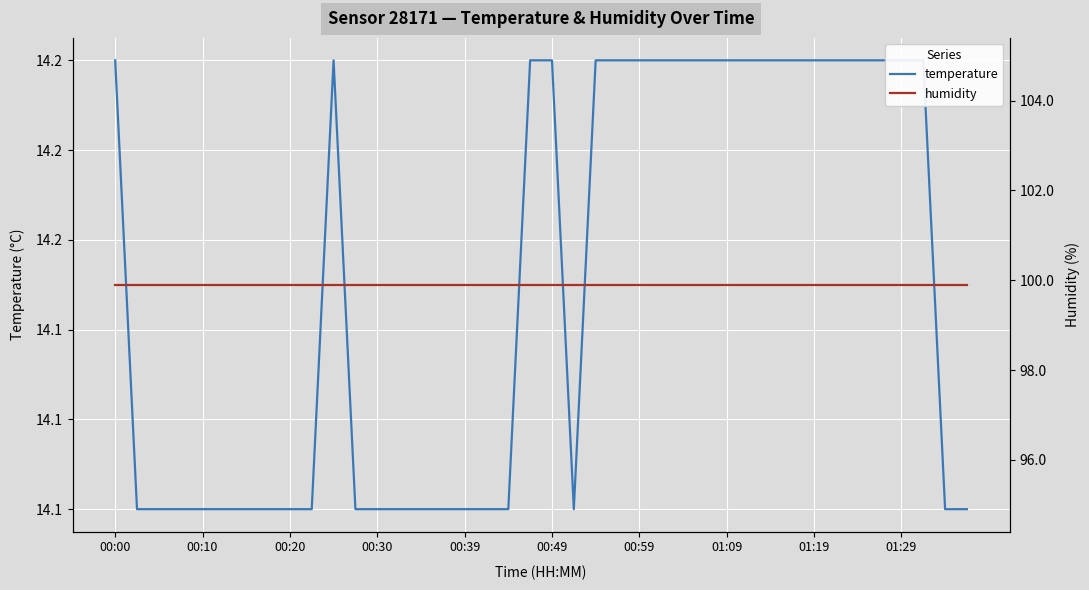

What is the smallest value displayed?

14.1